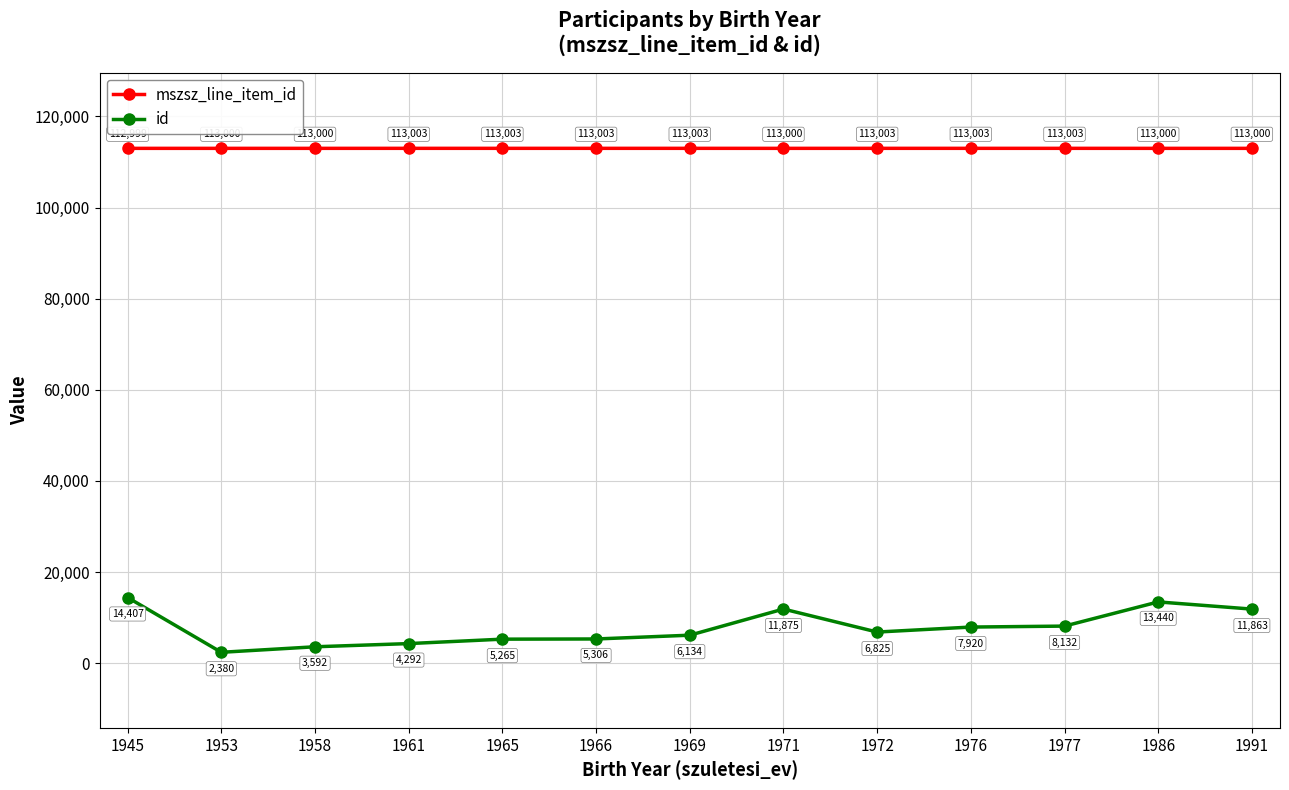

Does the chart display data point markers on the line(s)?

Yes